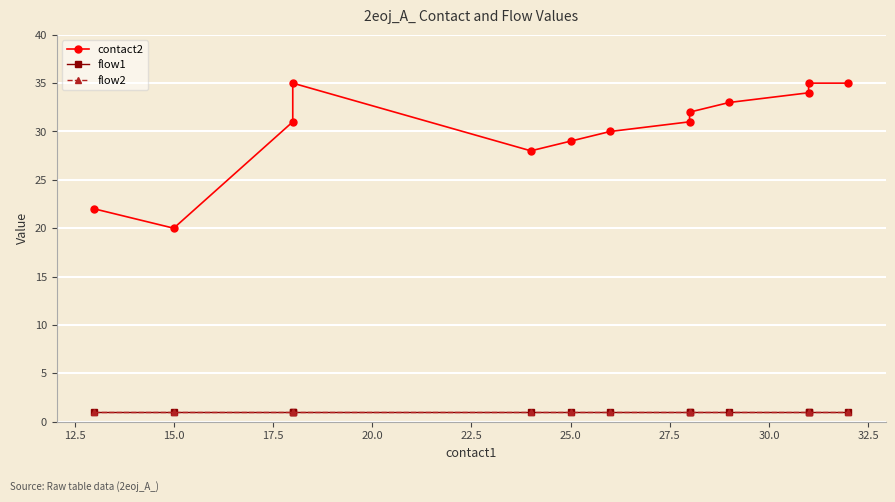

What value does the flow2 series have at 25.0?

1